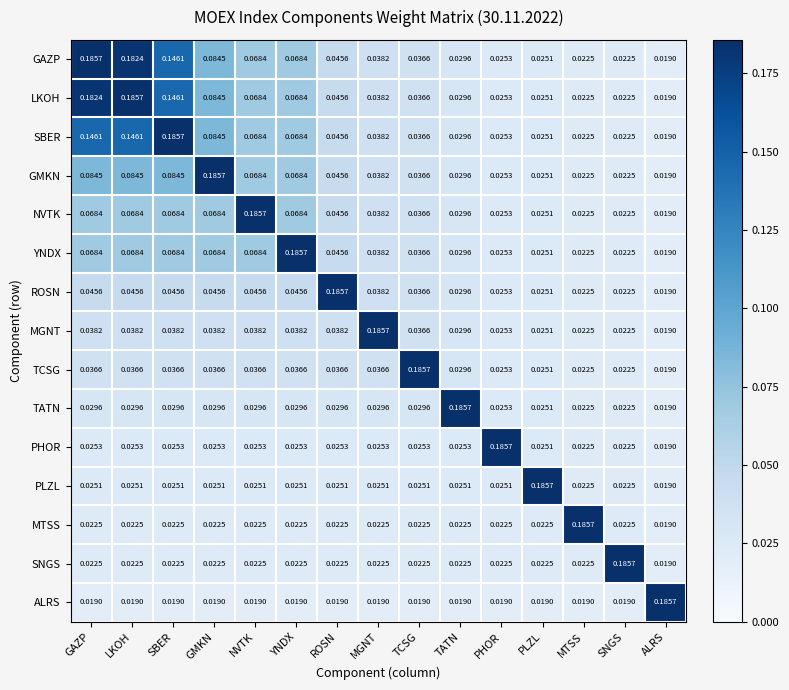

Is the value of PLZL at MGNT greater than the value of SBER at GMKN?

No